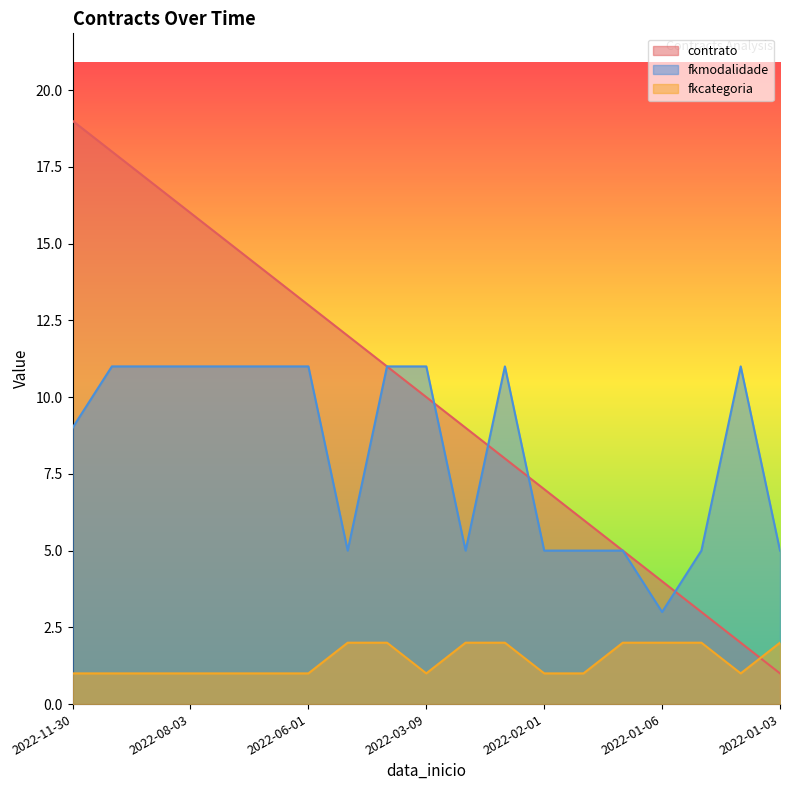

Does the chart display data point markers on the line(s)?

No